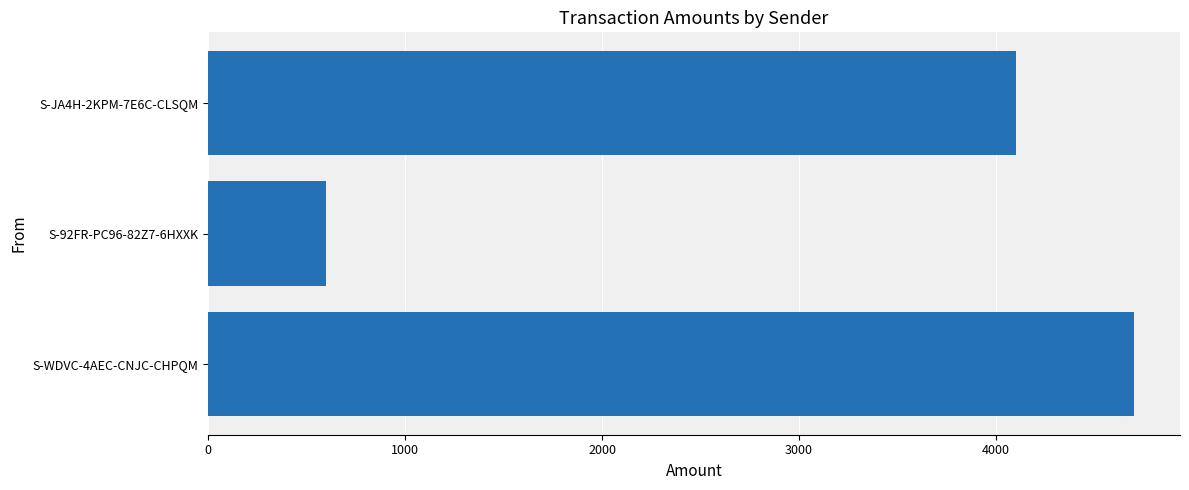

At which label is the value closest to 2649?

S-JA4H-2KPM-7E6C-CLSQM